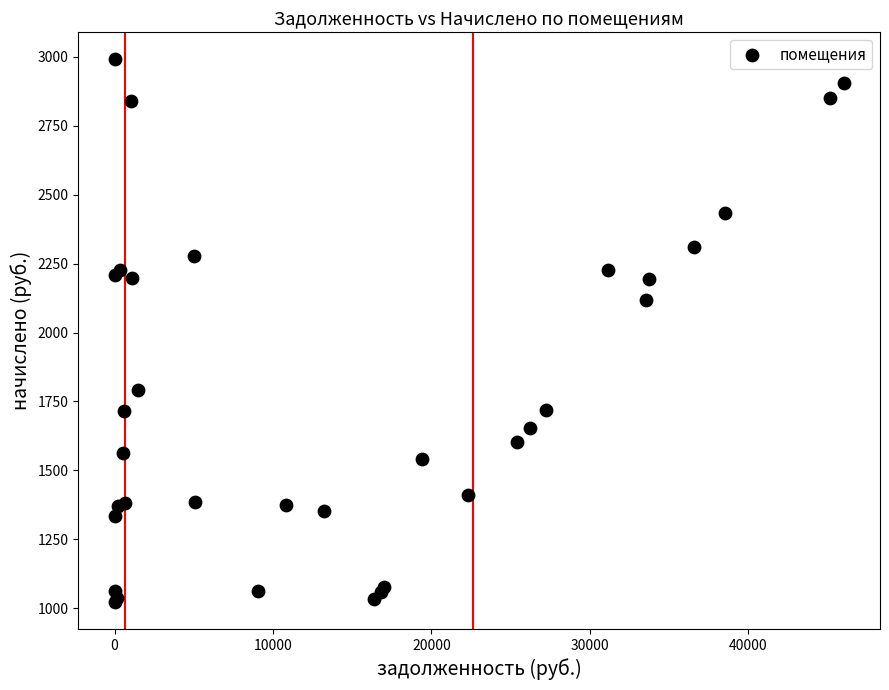

What Y value in the scatter plot is closest to 2006?

2116.7